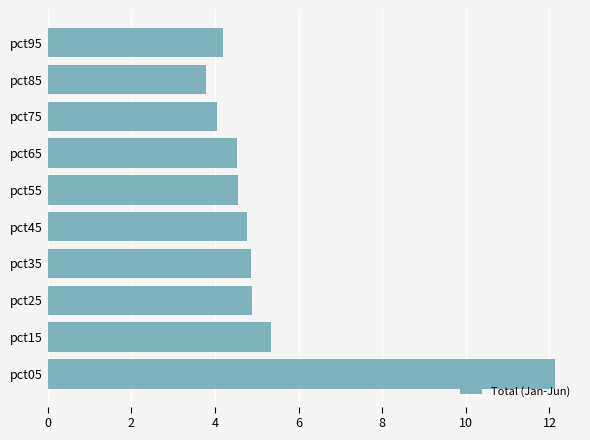

The value at pct75 is 4.1. True or false?

True